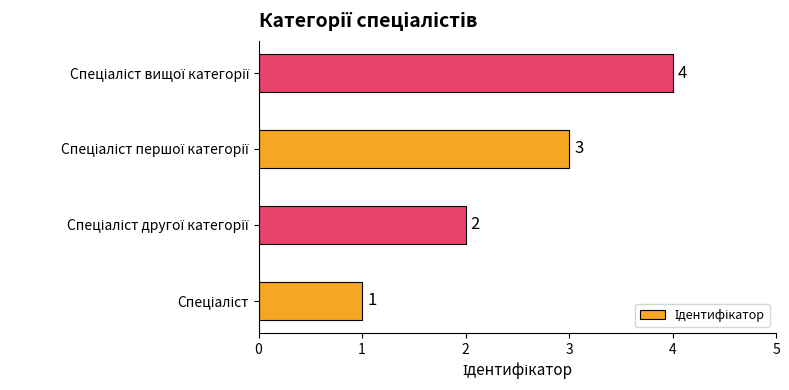

How many values are between 2 and 4?

3